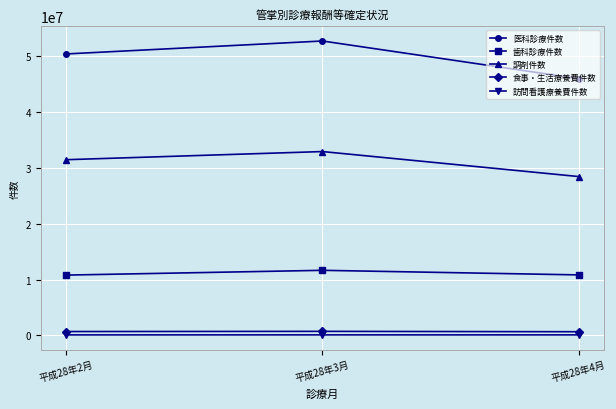

At which label does 医科診療件数 reach its peak?

平成28年3月